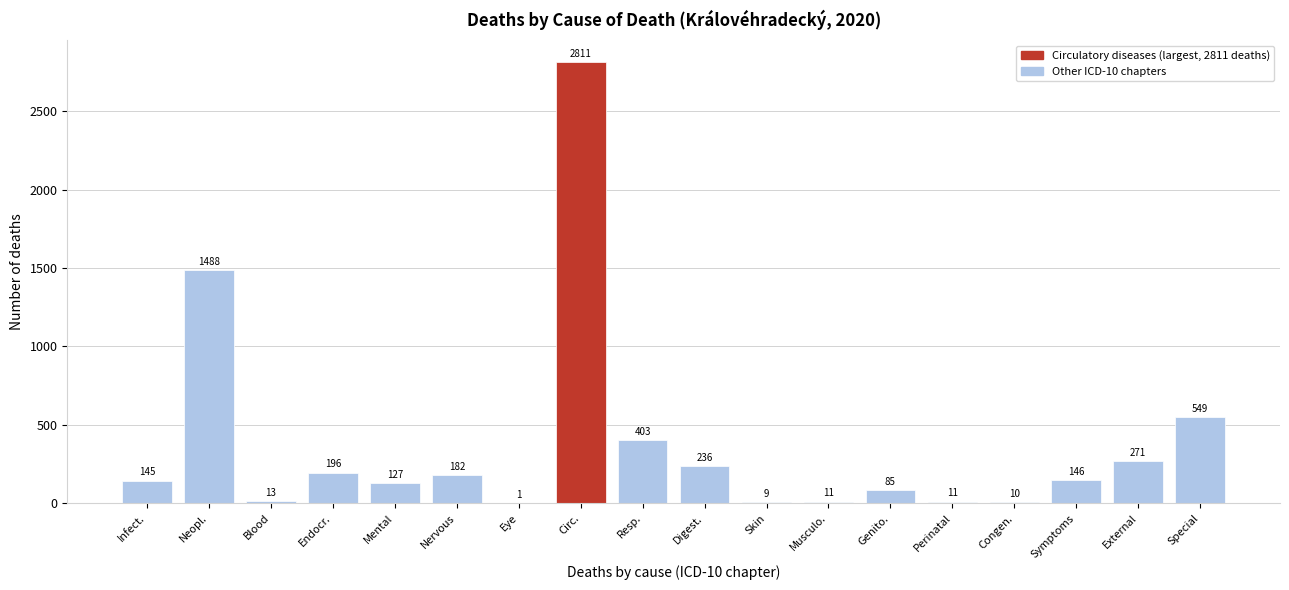

Reading left to right, what are all the values shown in this chart?

Infect.=145	Neopl.=1488	Blood=13	Endocr.=196	Mental=127	Nervous=182	Eye=1	Circ.=2811	Resp.=403	Digest.=236	Skin=9	Musculo.=11	Genito.=85	Perinatal=11	Congen.=10	Symptoms=146	External=271	Special=549